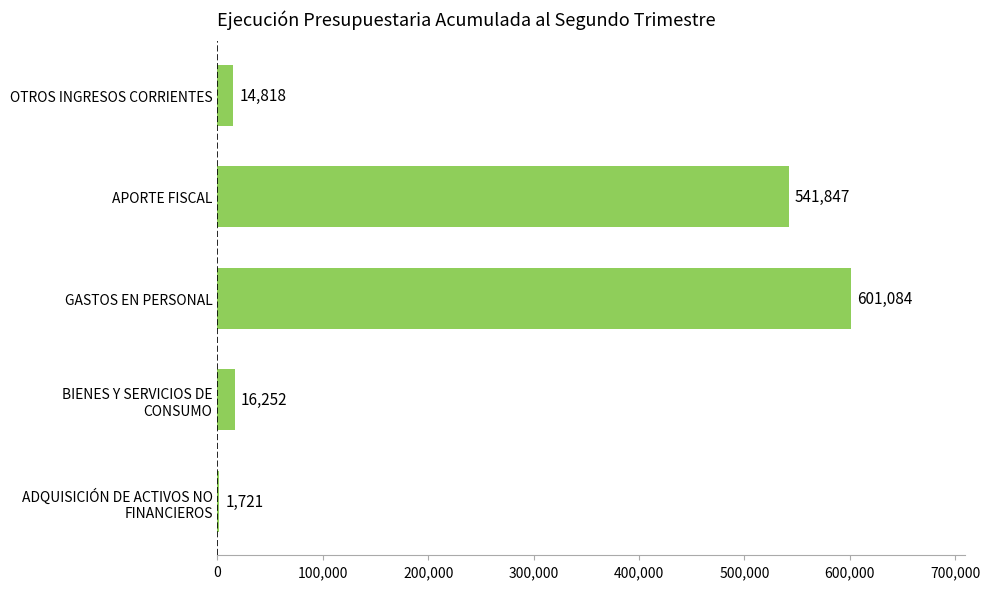

What is the sum of all values?

1175722